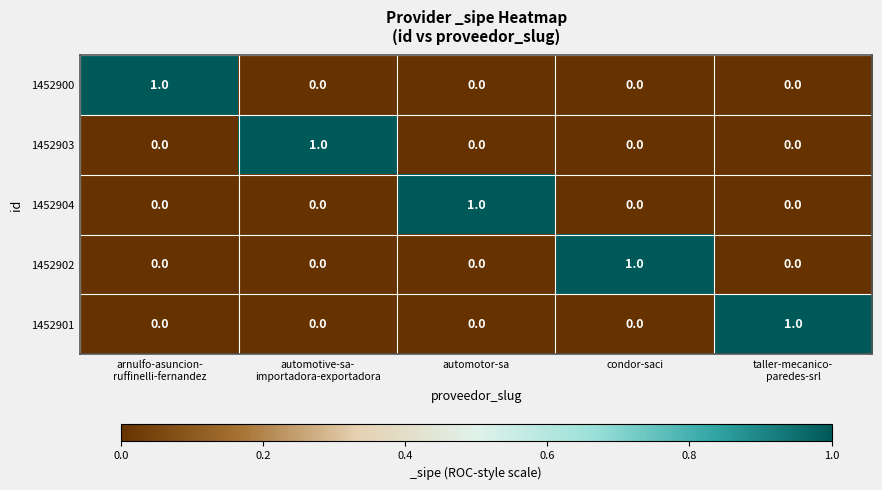

Reading left to right, transcribe all the data shown in this chart.

1452900: 1	0	0	0	0
1452903: 0	1	0	0	0
1452904: 0	0	1	0	0
1452902: 0	0	0	1	0
1452901: 0	0	0	0	1